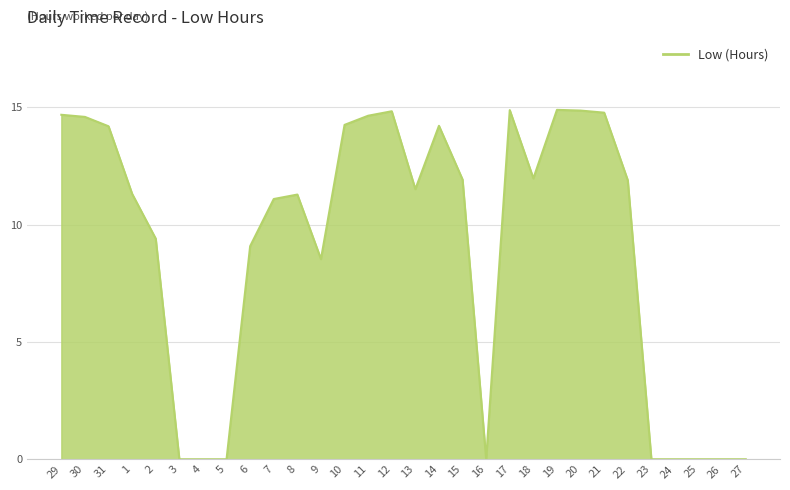

Is it true that the value at 9 is 13.0?

False